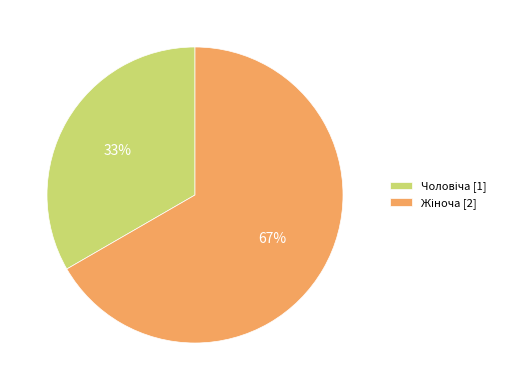

How many segments does this pie chart have?

2